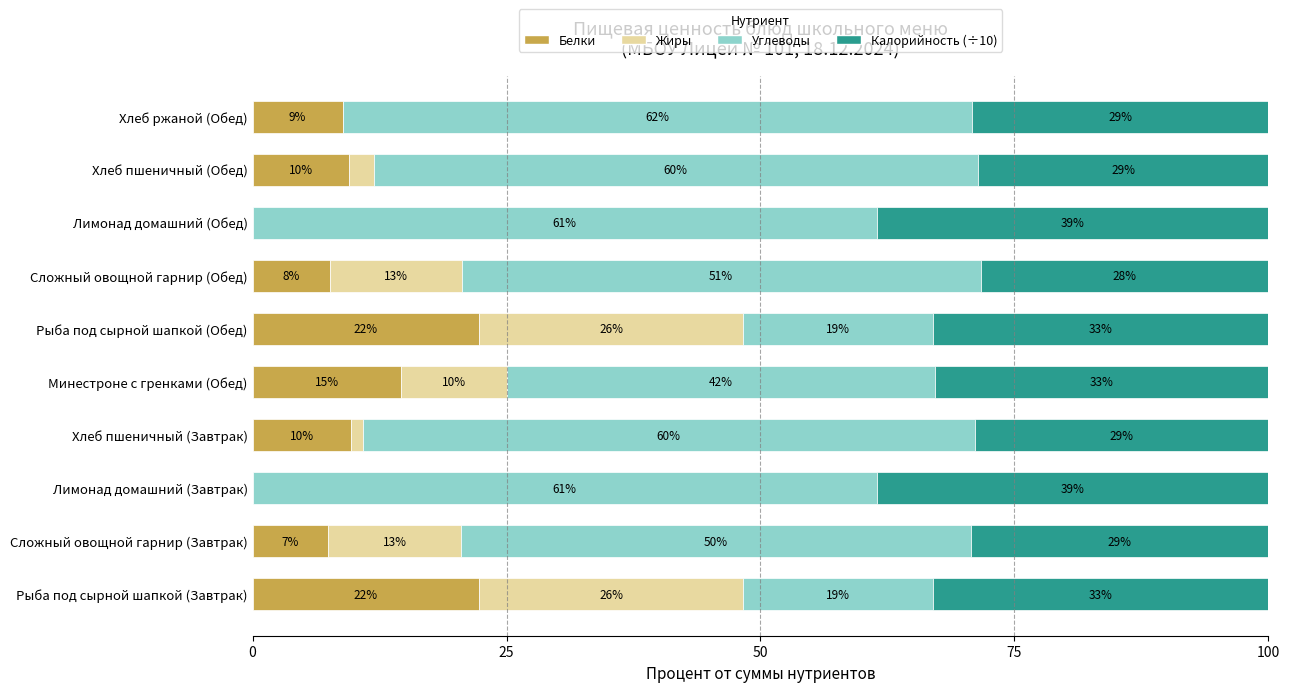

Is it true that Белки equals 39.5 at Рыба под сырной шапкой (Обед)?

False